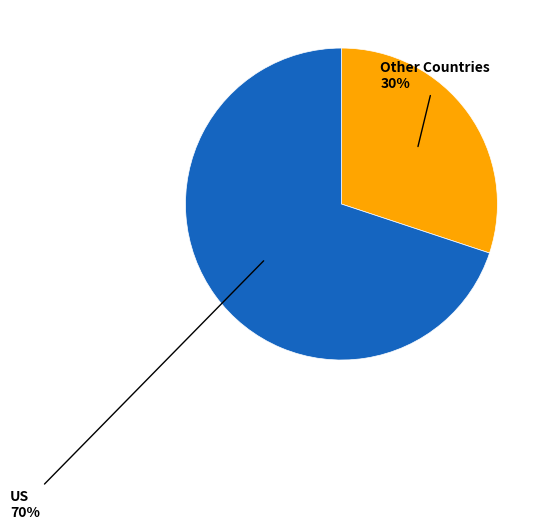

Count the number of slices in the pie.

2